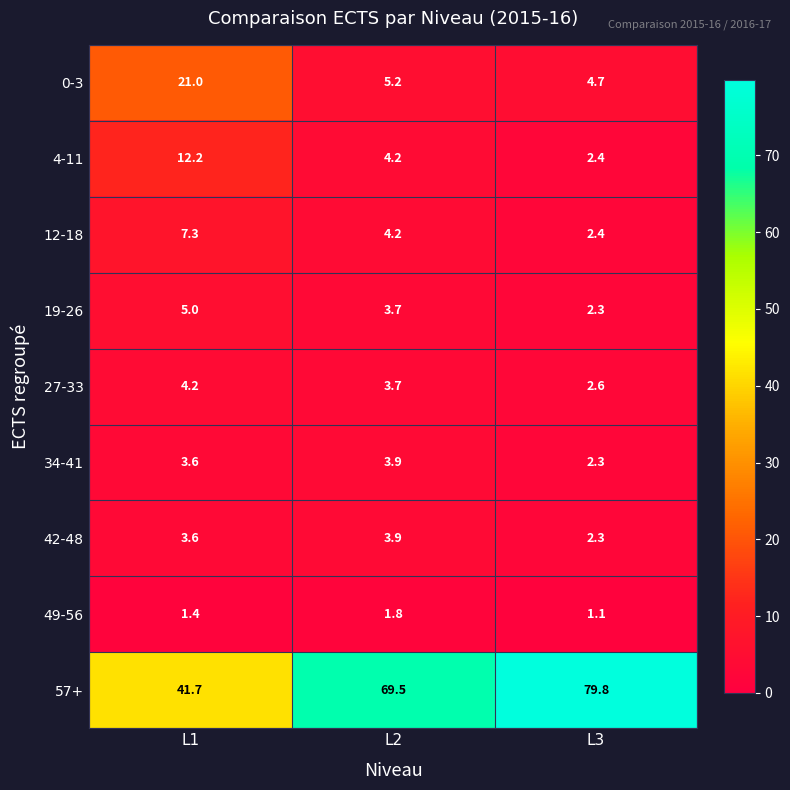

Which series has the largest range (max minus min)?

57+